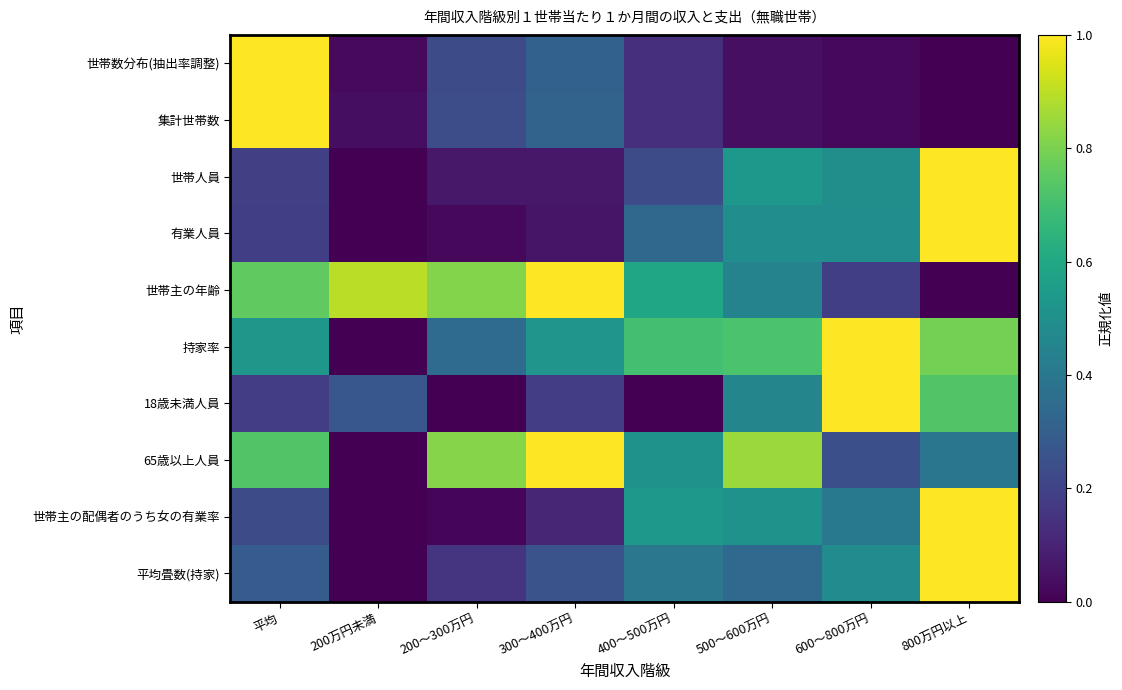

Rank the series at 300～400万円 from highest to lowest value.

世帯主の年齢, 65歳以上人員, 持家率, 集計世帯数, 世帯数分布(抽出率調整), 平均畳数(持家), 18歳未満人員, 世帯主の配偶者のうち女の有業率, 世帯人員, 有業人員